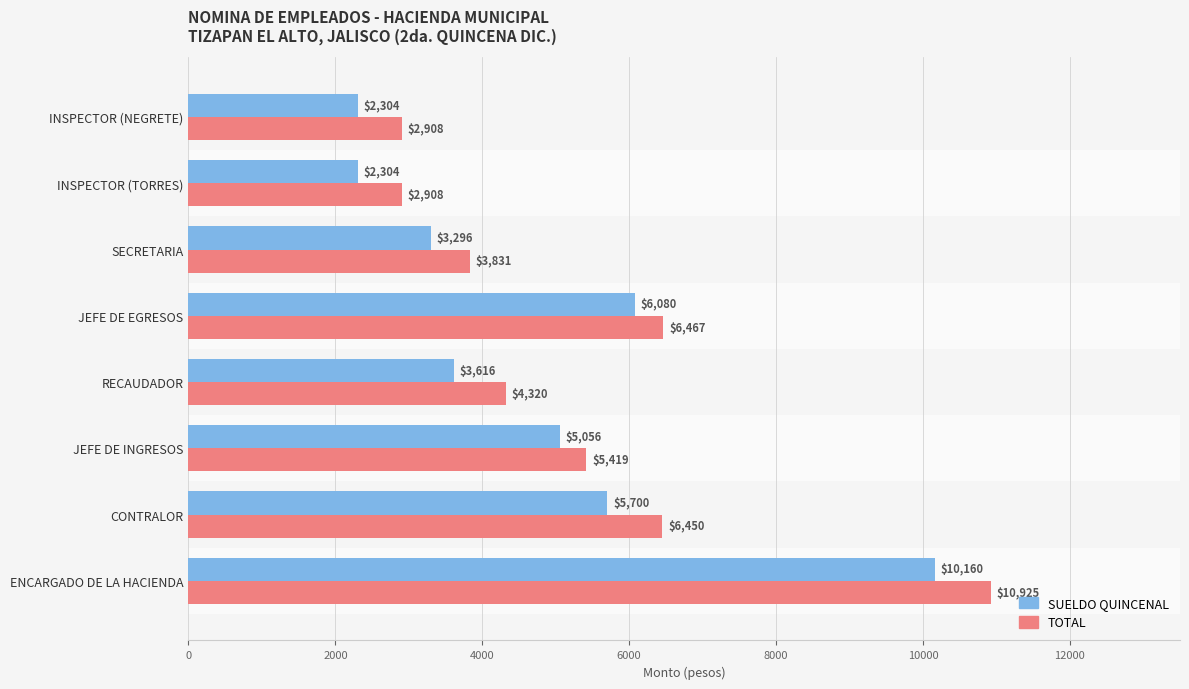

What is the difference between the maximum and minimum values in the SUELDO QUINCENAL series?

7856